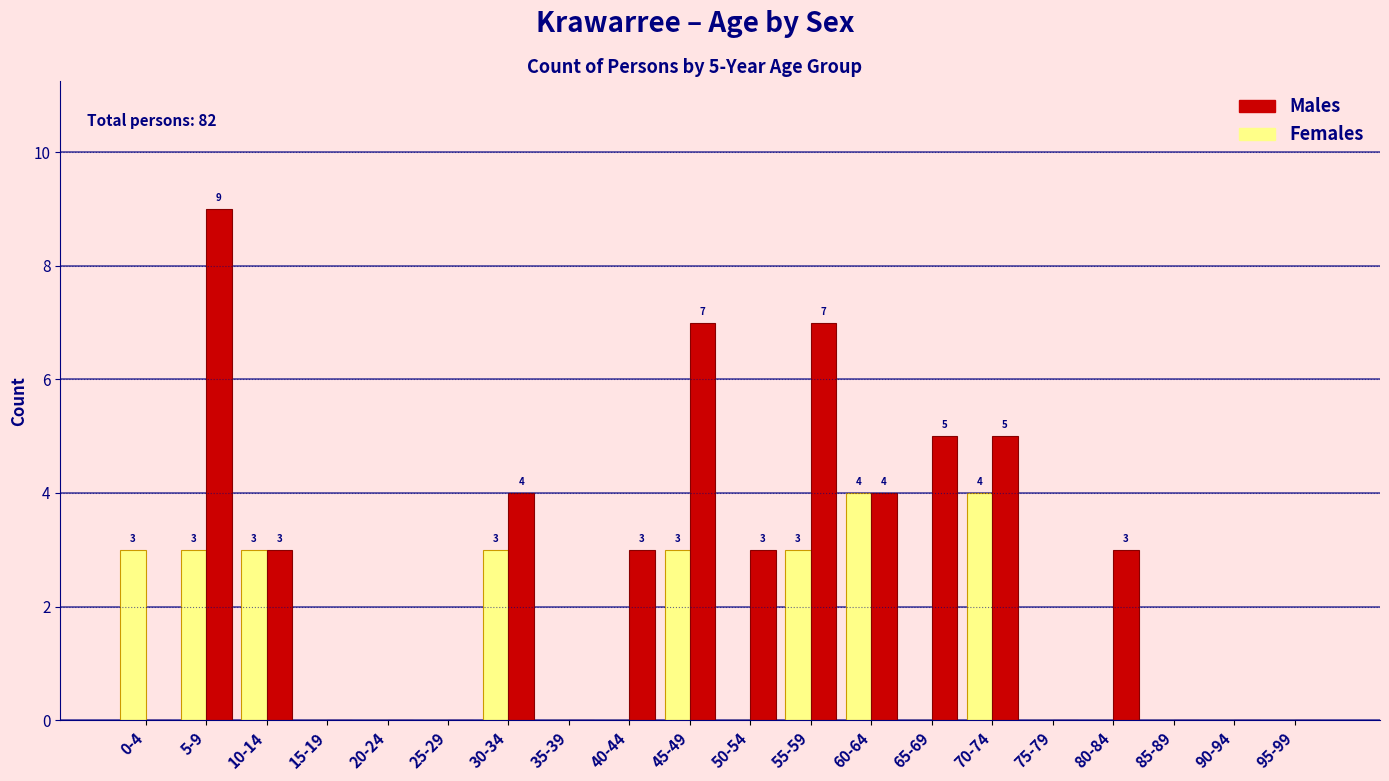

What is the sum of all Females values?

26